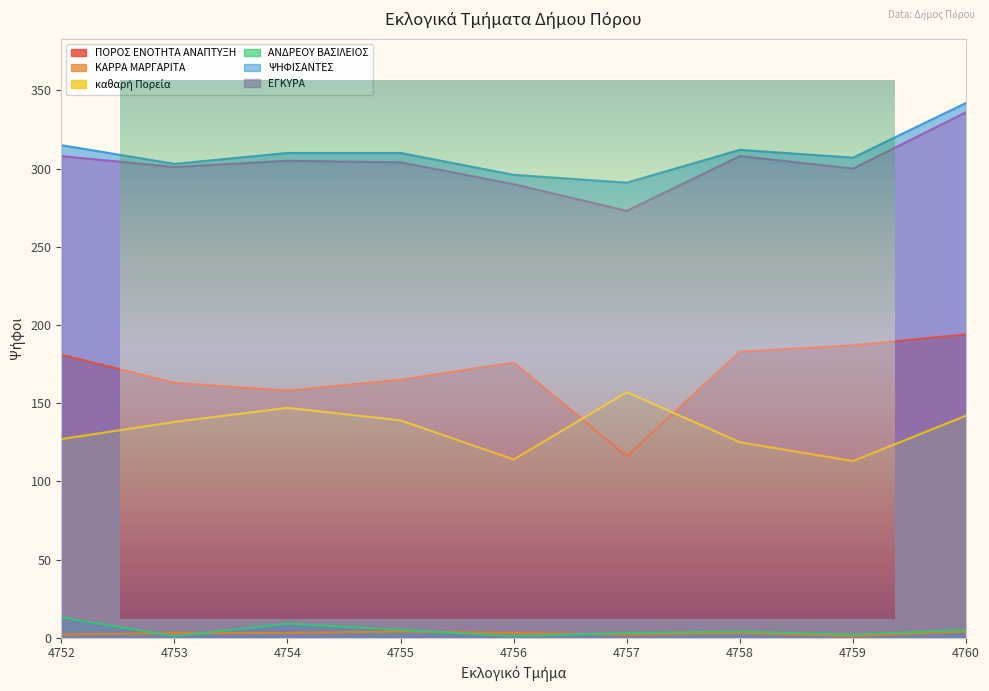

True or false: καθαρή Πορεία and ΑΝΔΡΕΟΥ ΒΑΣΙΛΕΙΟΣ intersect in this chart.

False